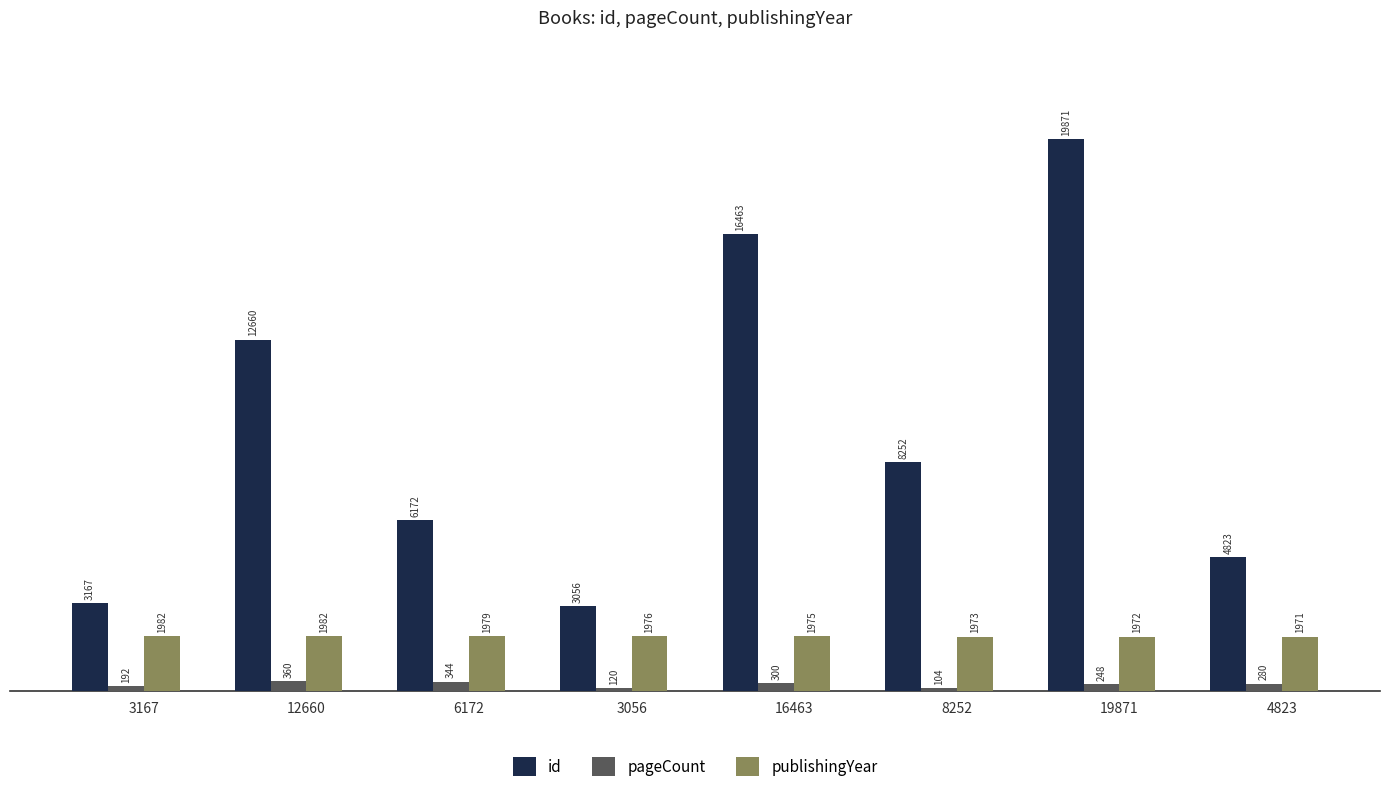

What is the difference between the pageCount values at 8252 and 3167?

88